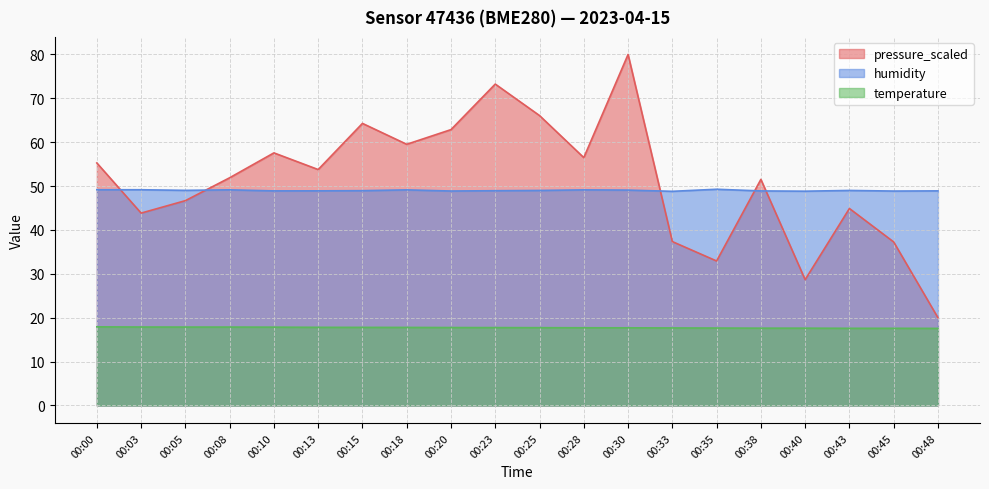

What is the minimum value for humidity?

48.8